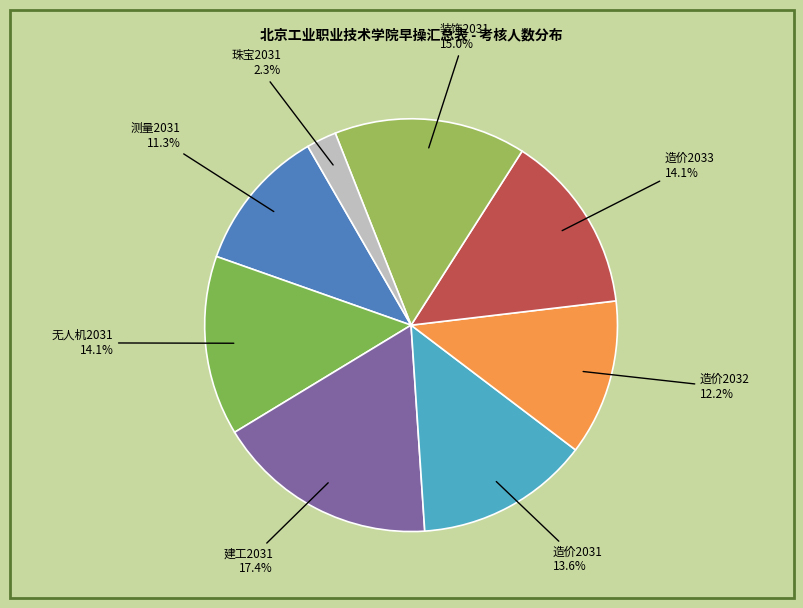

How many slices are in this pie chart?

8